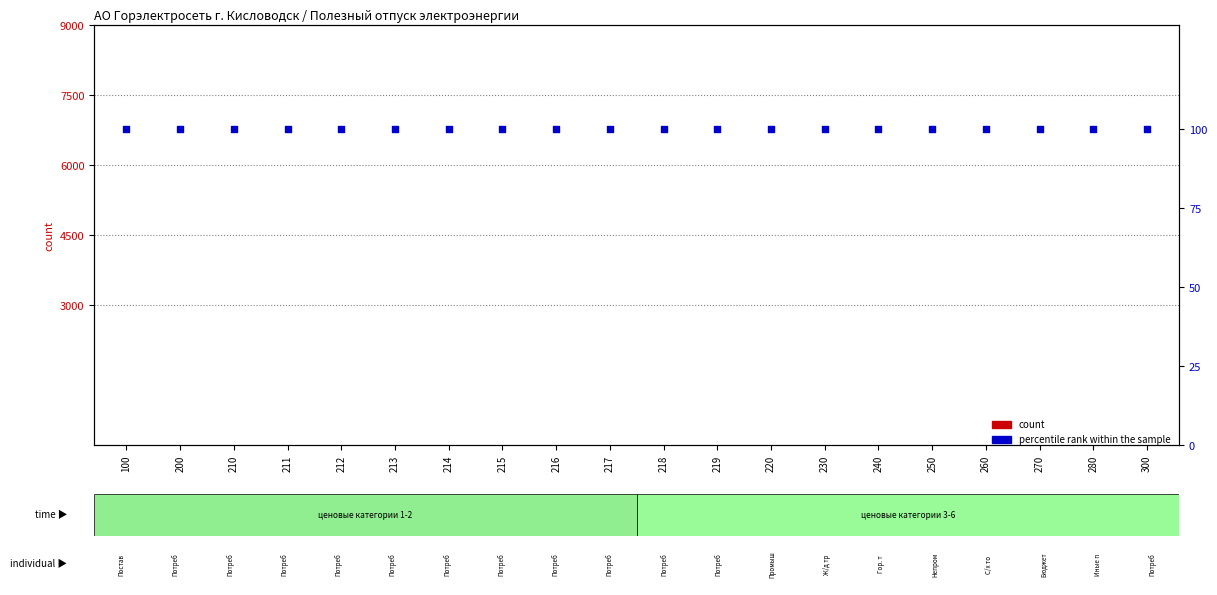

Is the value of count at 200 greater than the value of percentile rank within the sample at 100?

No